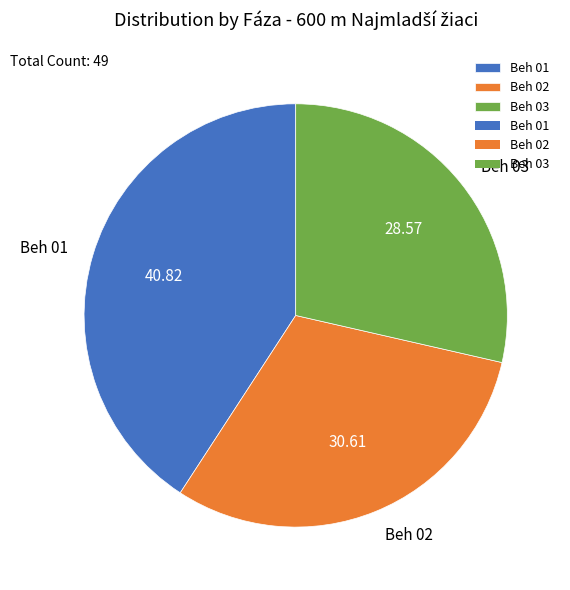

Which has a higher value, Beh 01 or Beh 02?

Beh 01